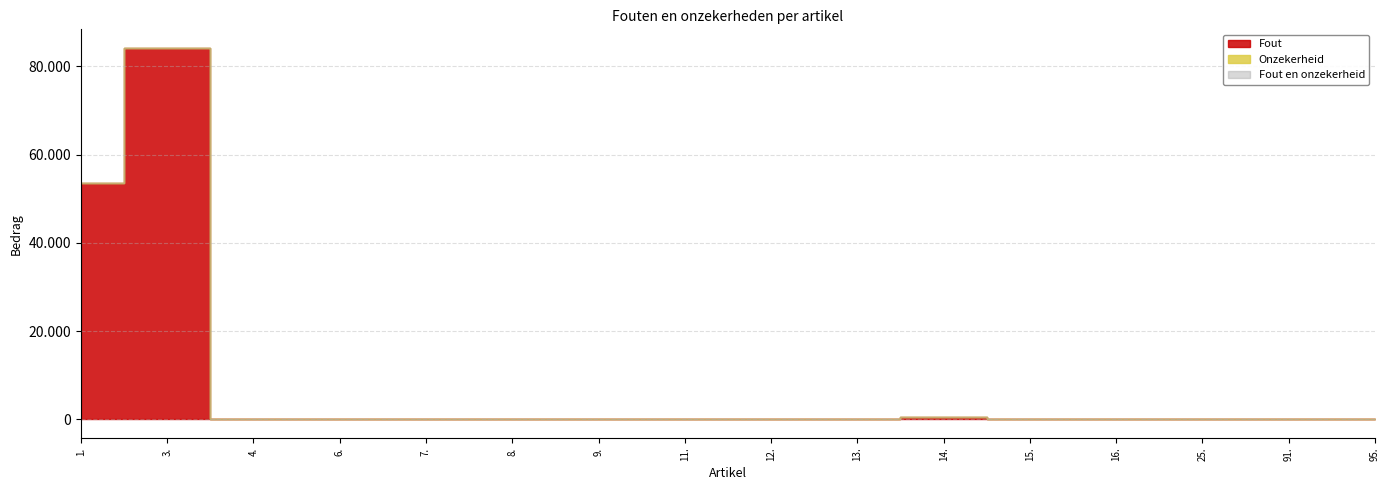

True or false: Fout has more than 1 interior local peaks.

True